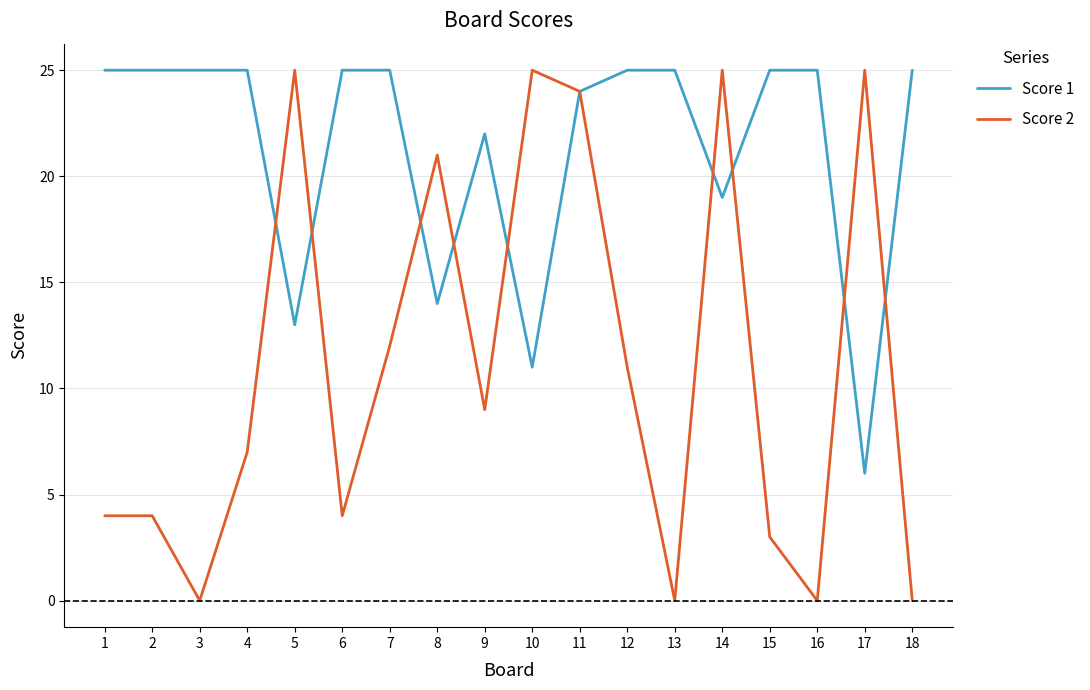

What are all the series names shown in the legend?

Score 1, Score 2